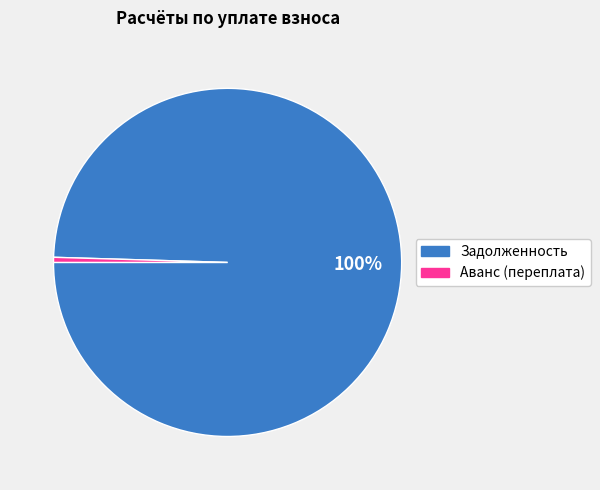

How many slices are in this pie chart?

2